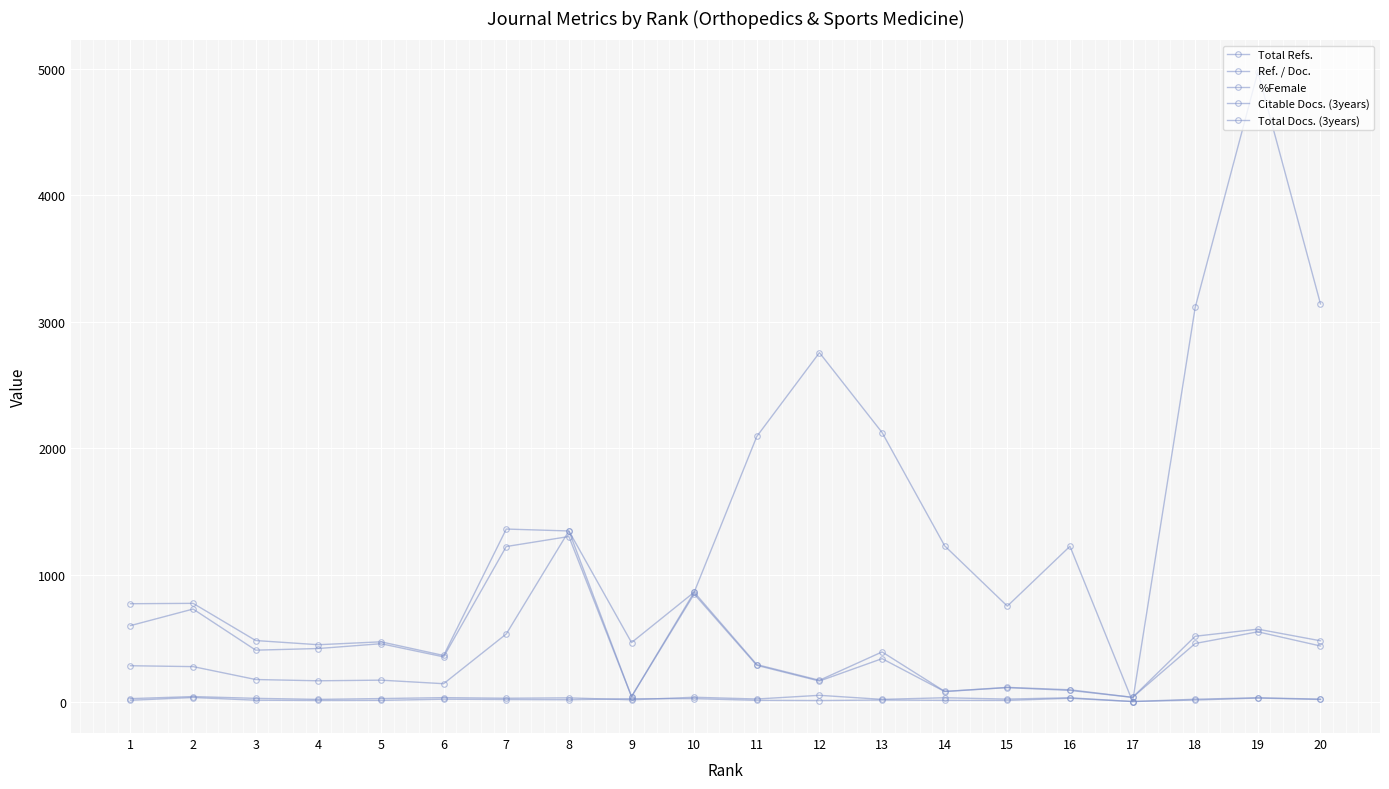

How many lines are shown in the chart?

5